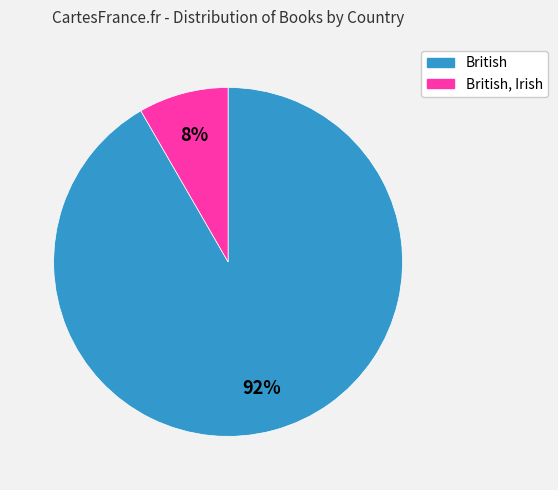

Is there any slice that represents more than half of the pie?

Yes